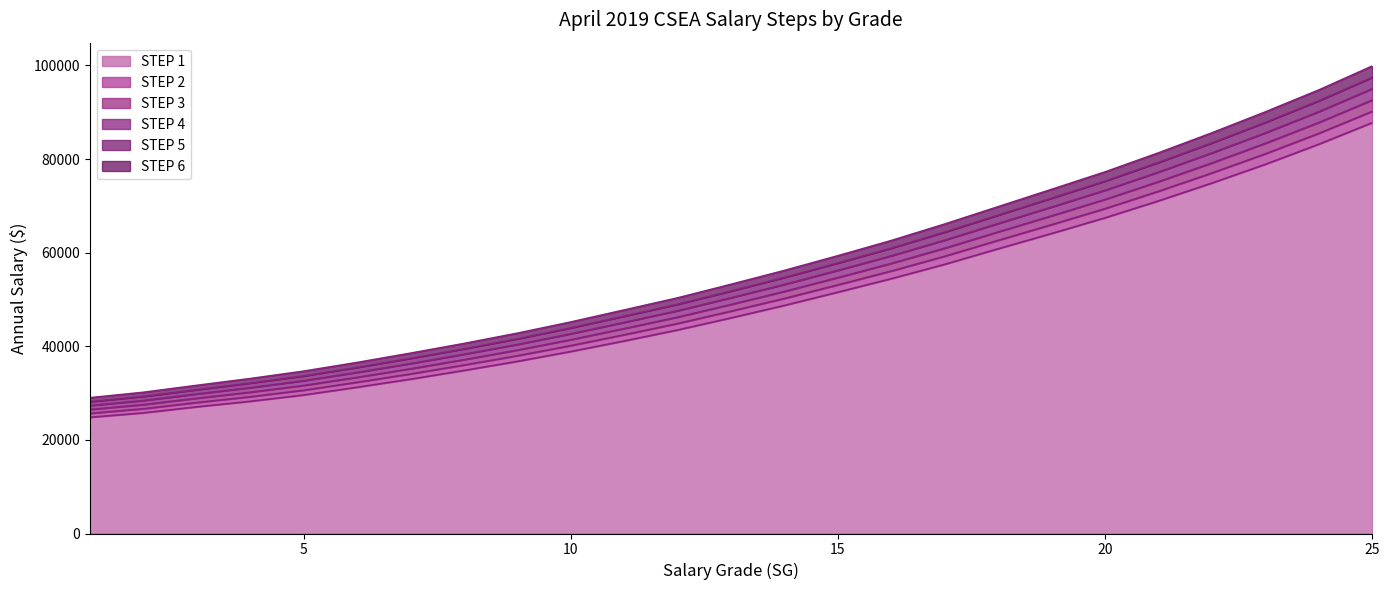

True or false: STEP 3 has a value of 92606 at 25.

True